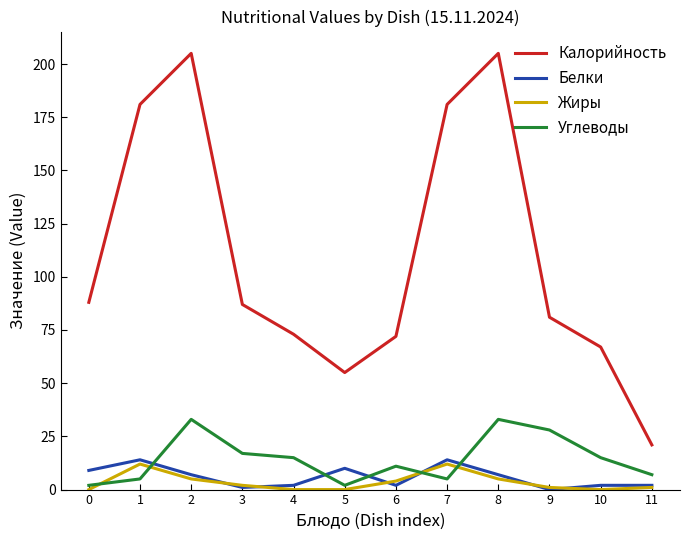

Which series changed the most between 3 and 8?

Калорийность